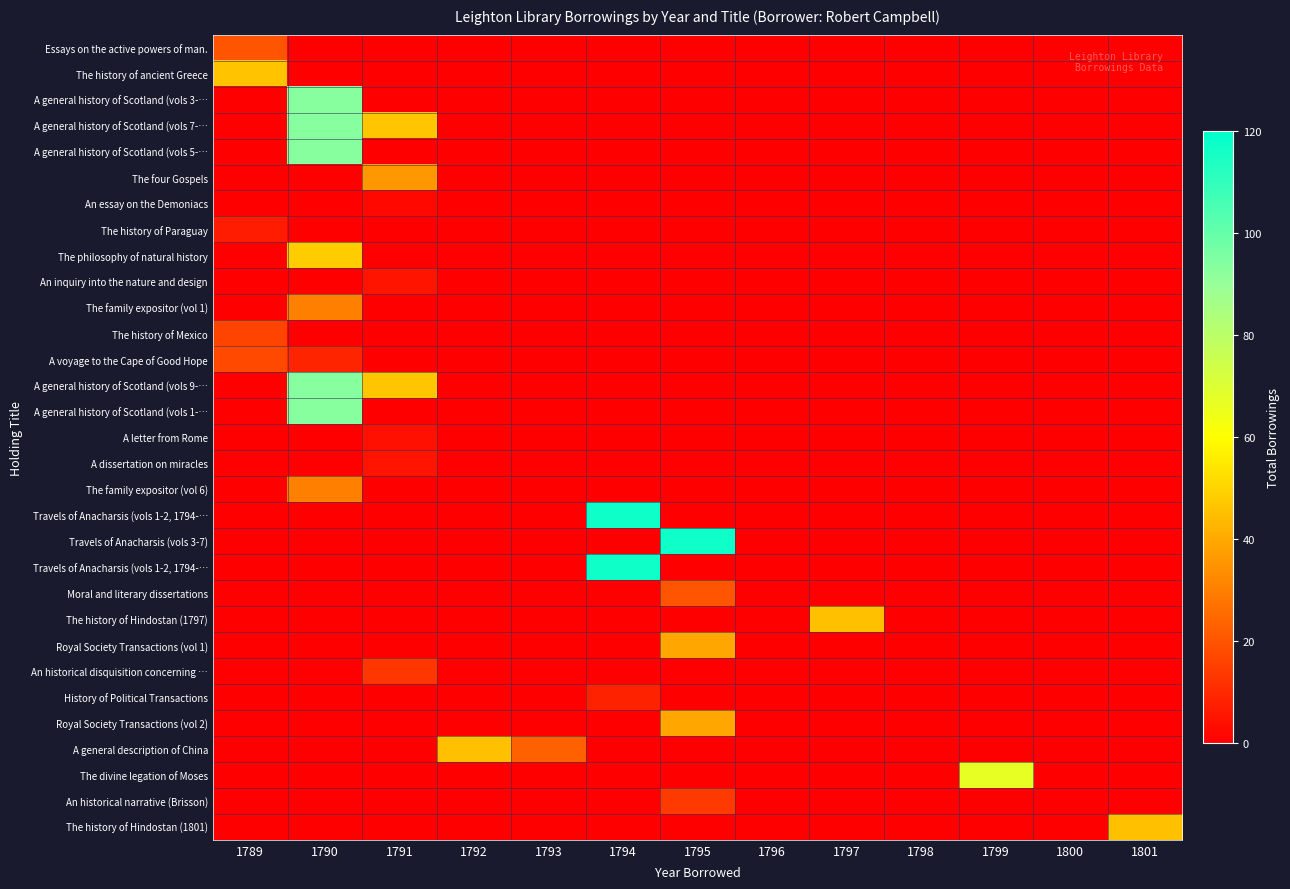

What is the spread (max minus min) of values at 1791?

46.5